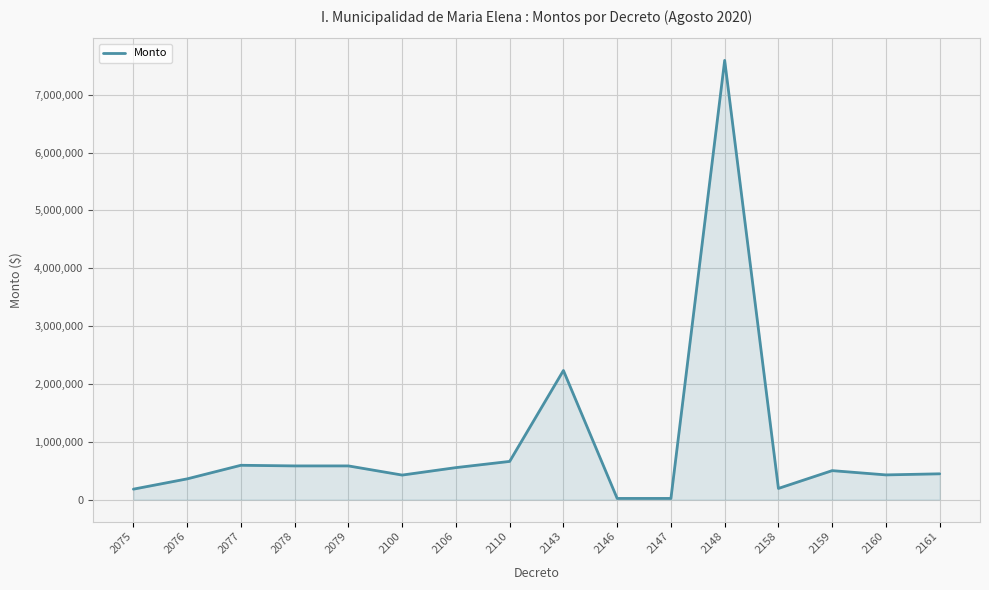

Is it true that the value at 2079 is 581604?

True